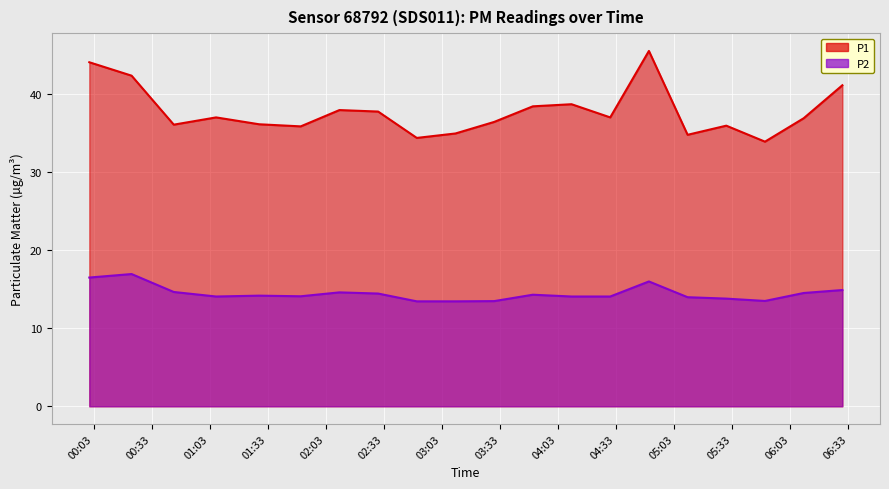

True or false: P1 and P2 intersect in this chart.

False